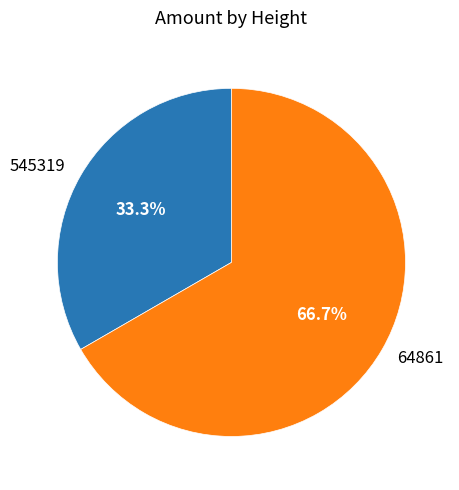

Is the sum of 64861 and 545319 greater than half?

Yes